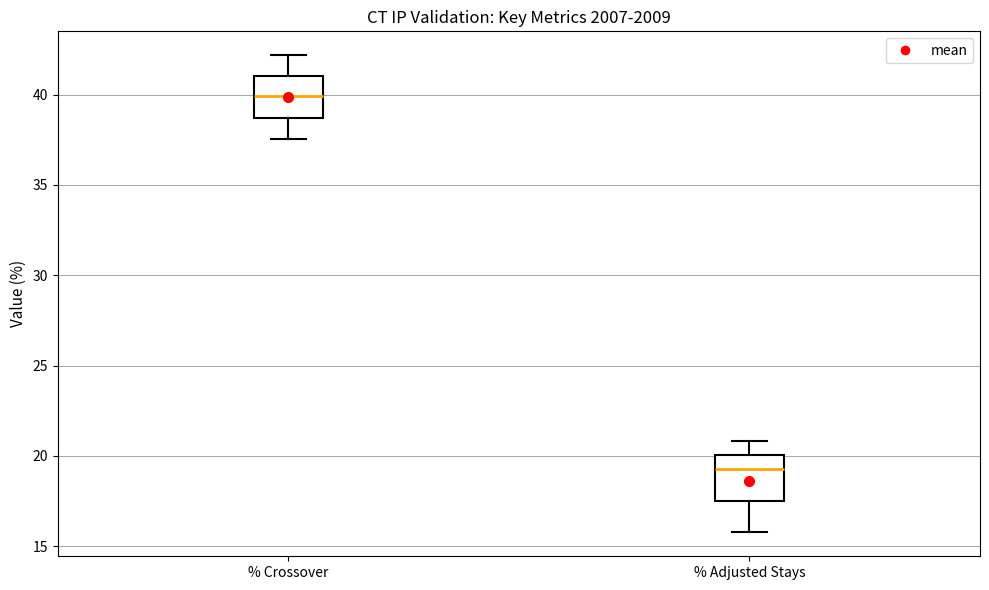

Reading left to right, transcribe this box plot: for each box, give where its median line is, the range the box spans, and where its two whiskers end, as read against the y-axis. The values are not printed on the chart, so give them approximately, as read against the axis.

% Crossover: median 40.0, box 38.5 to 41.0, whiskers 37.5 to 42.0
% Adjusted Stays: median 19.5, box 17.5 to 20.0, whiskers 16.0 to 21.0